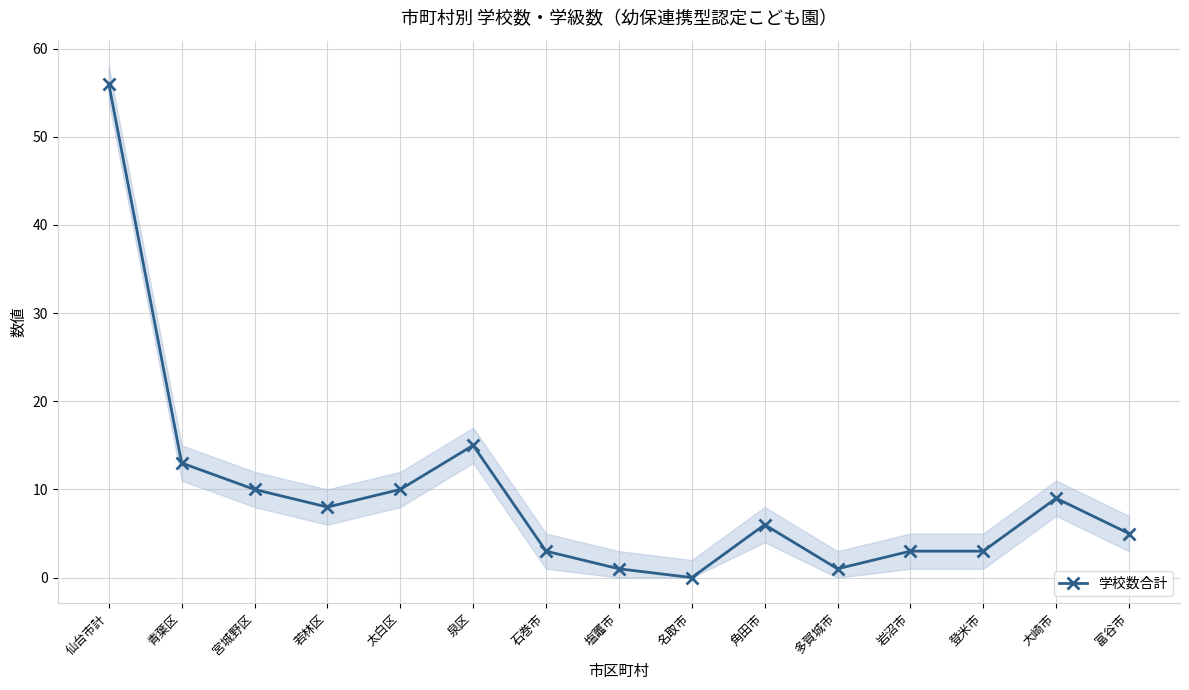

The chart shows a value of 3 at 登米市. True or false?

True